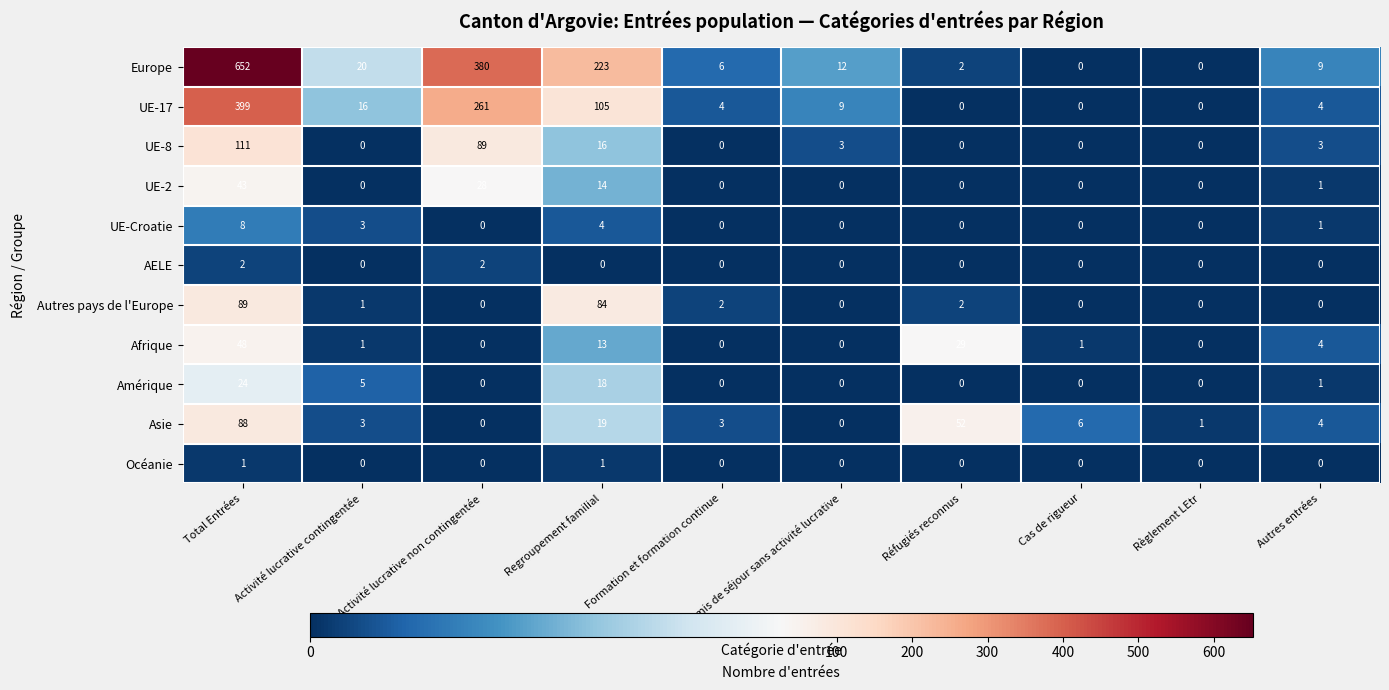

What is the difference between the maximum and minimum values in the Amérique series?

24